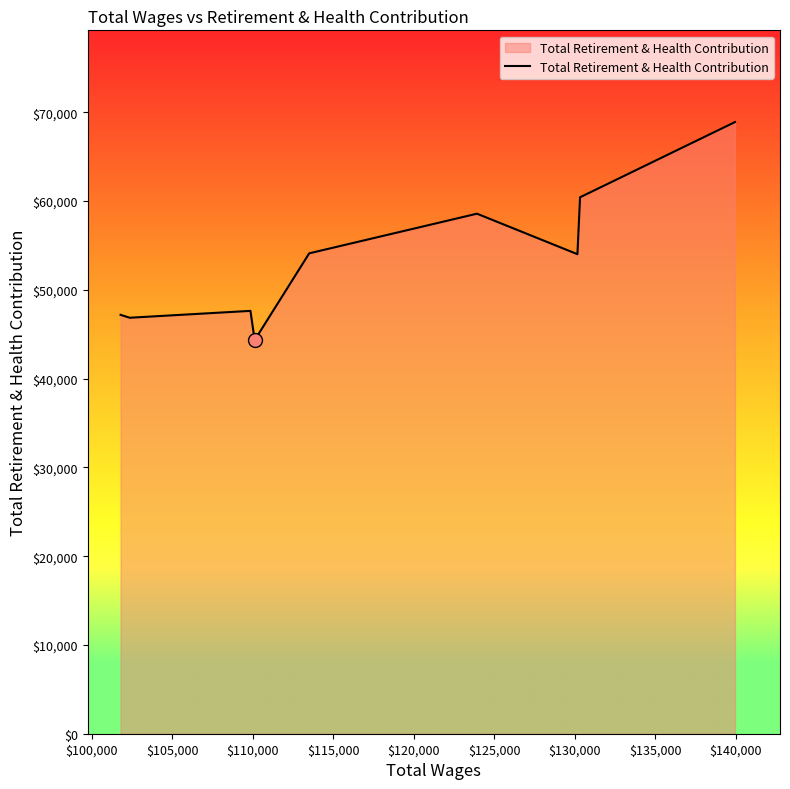

What is the ratio of the value at $100,000 to the value at $110,000?

1.0